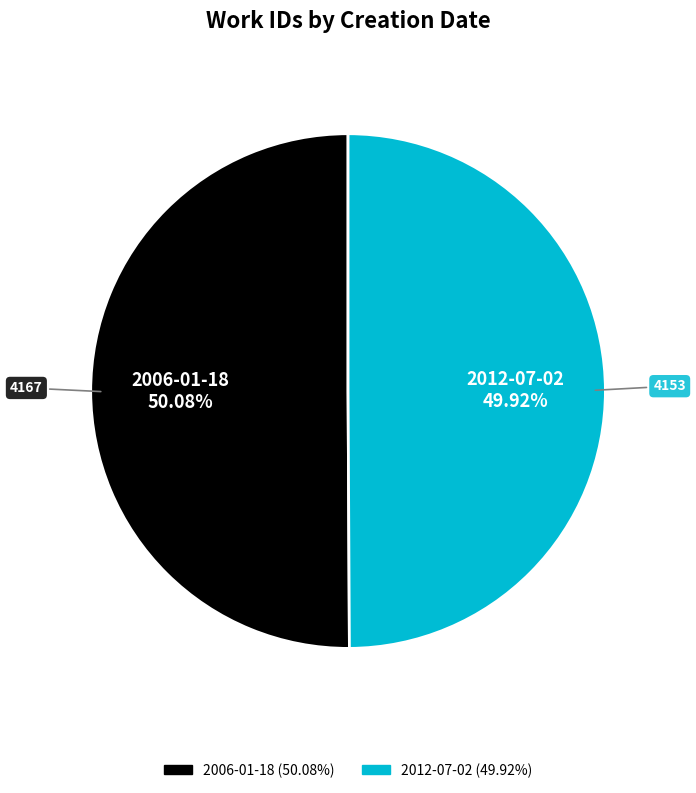

To the nearest percent, what percentage of the pie is 2012-07-02?

50%